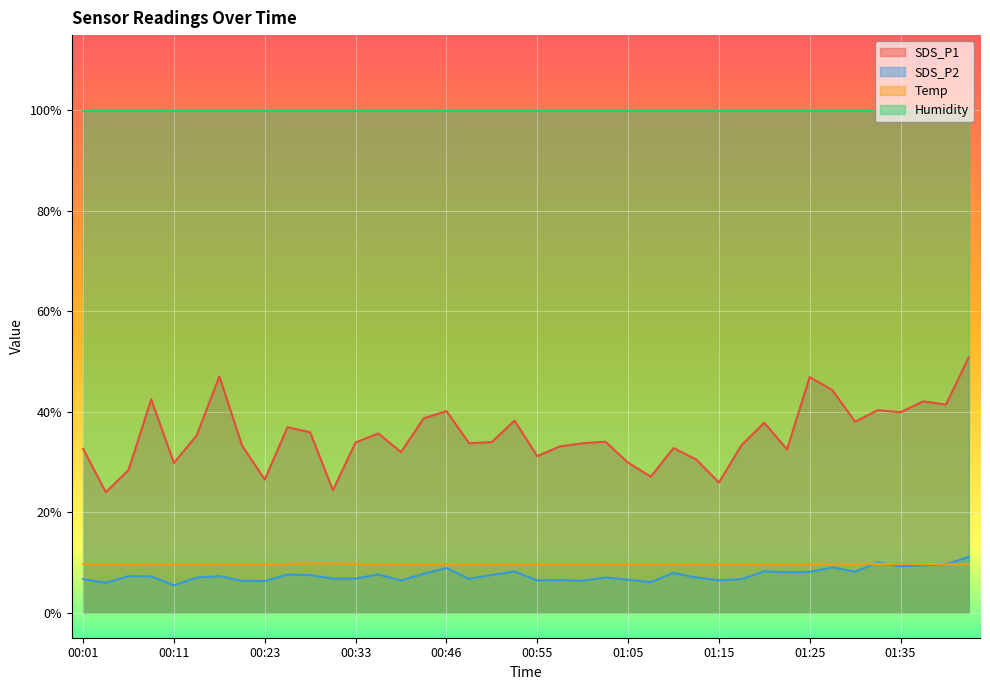

What is the difference between the SDS_P2 values at 00:31 and 01:25?

1.3